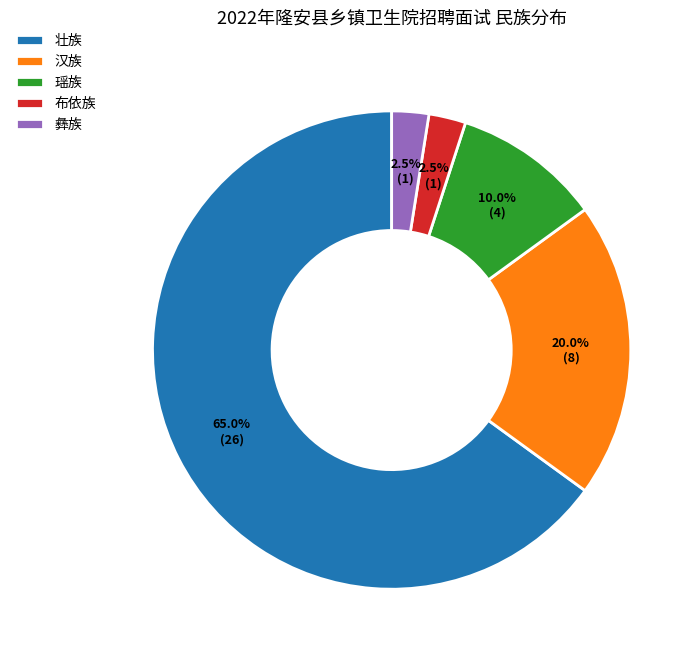

Which has a higher value, 汉族 or 壮族?

壮族